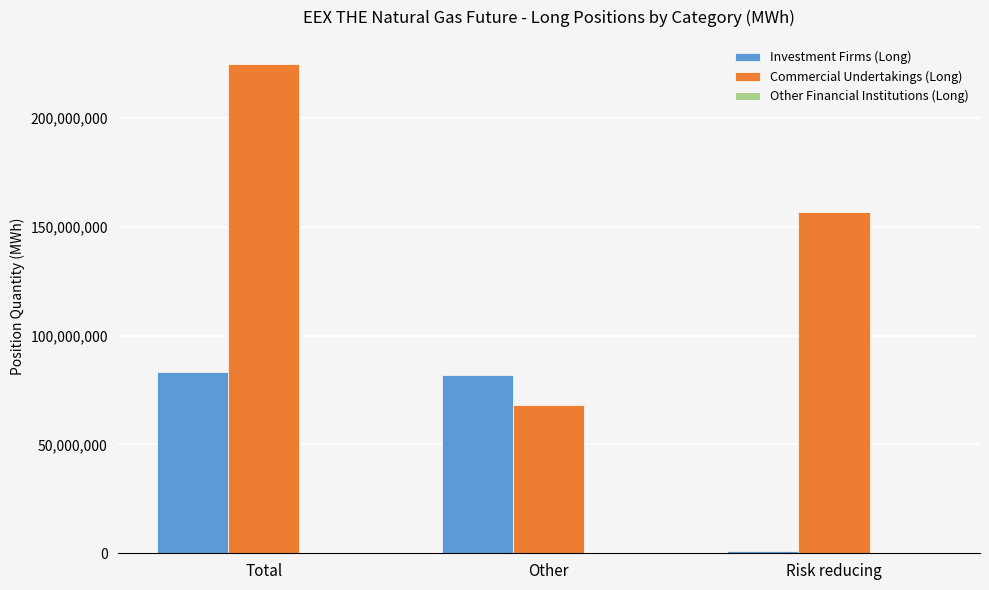

What is the total value across all series at Total?

307616814